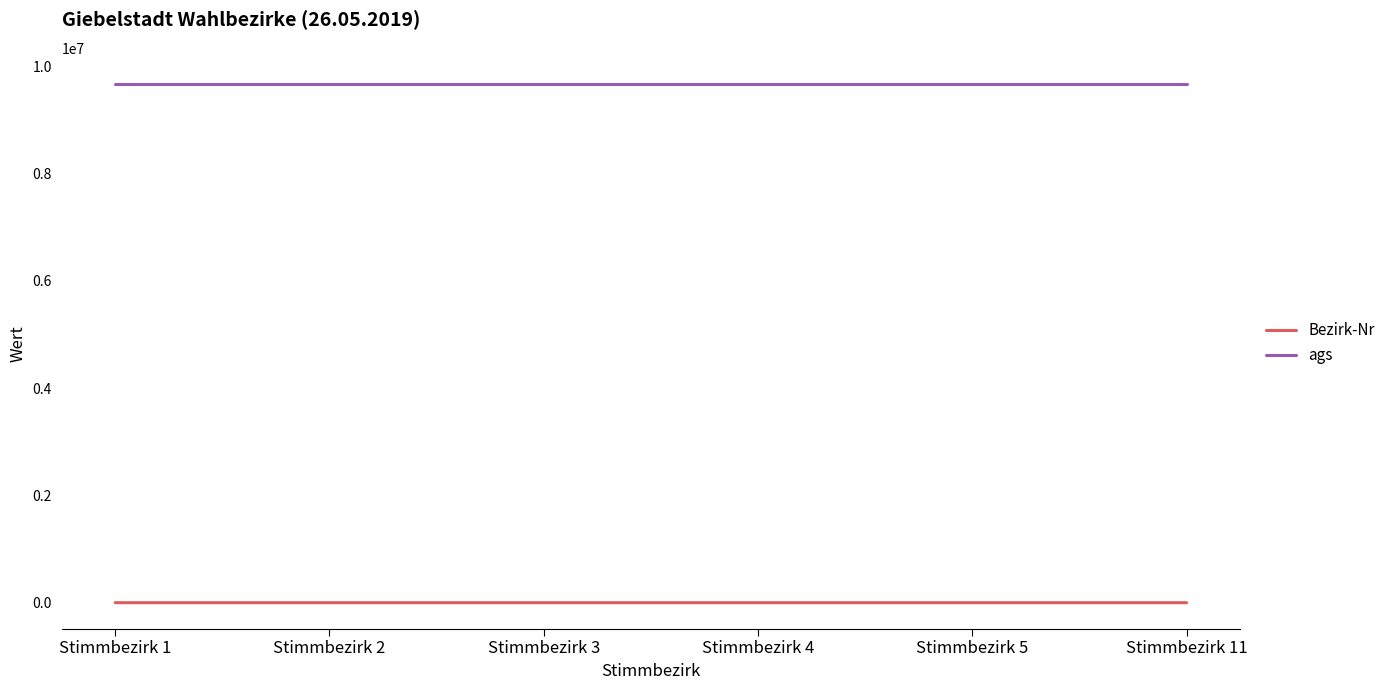

What is the maximum value shown in the chart?

9679138